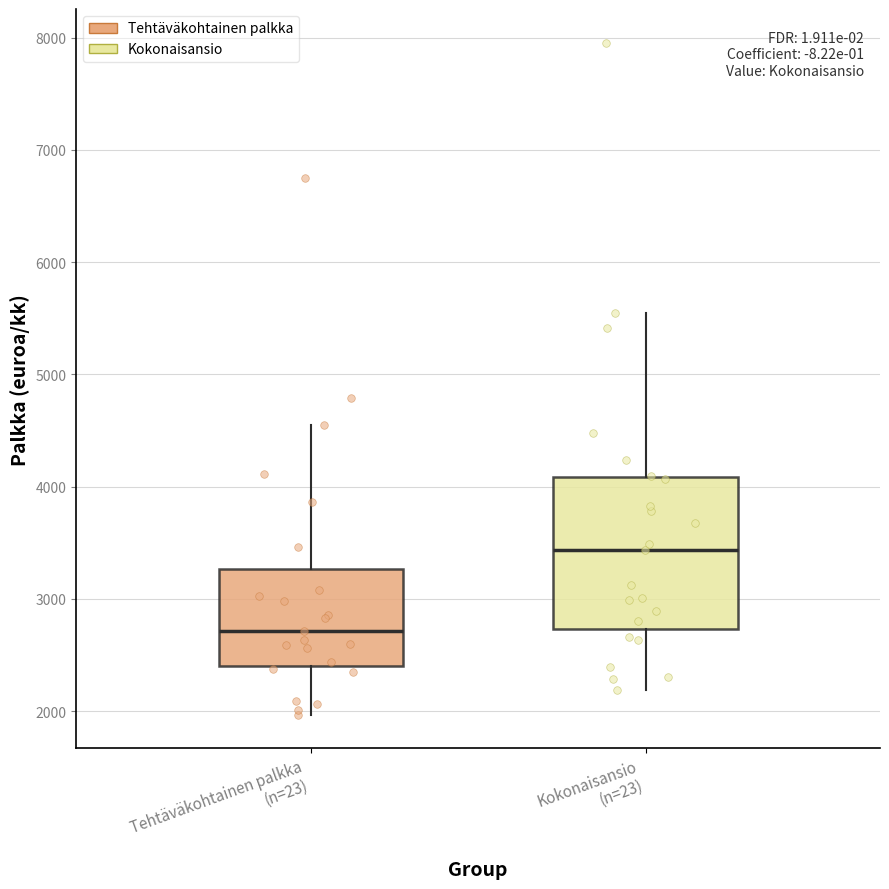

Comparing the boxes themselves (not the whiskers), which one is the tallest?

Kokonaisansio (n=23)